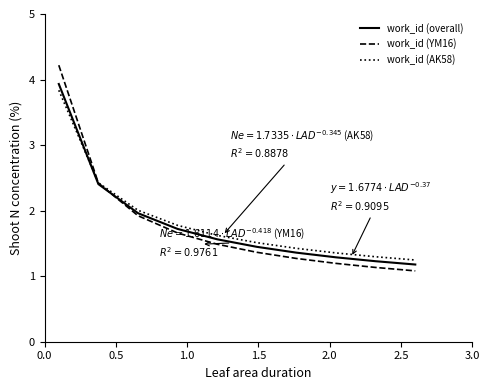

Reading right to left, list all the values displayed in this chart.

work_id (overall): 1.2	1.2	1.3	1.4	1.4	1.6	1.7	2.0	2.4	3.9
work_id (YM16): 1.1	1.1	1.2	1.3	1.4	1.5	1.7	1.9	2.4	4.2
work_id (AK58): 1.2	1.3	1.4	1.4	1.5	1.6	1.8	2.0	2.4	3.8